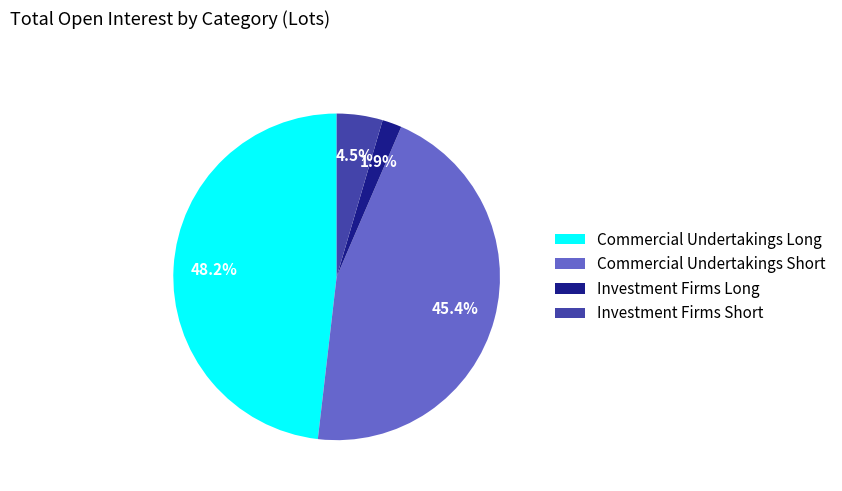

To the nearest percent, what is the combined percentage of Investment Firms Long and Commercial Undertakings Short?

47%